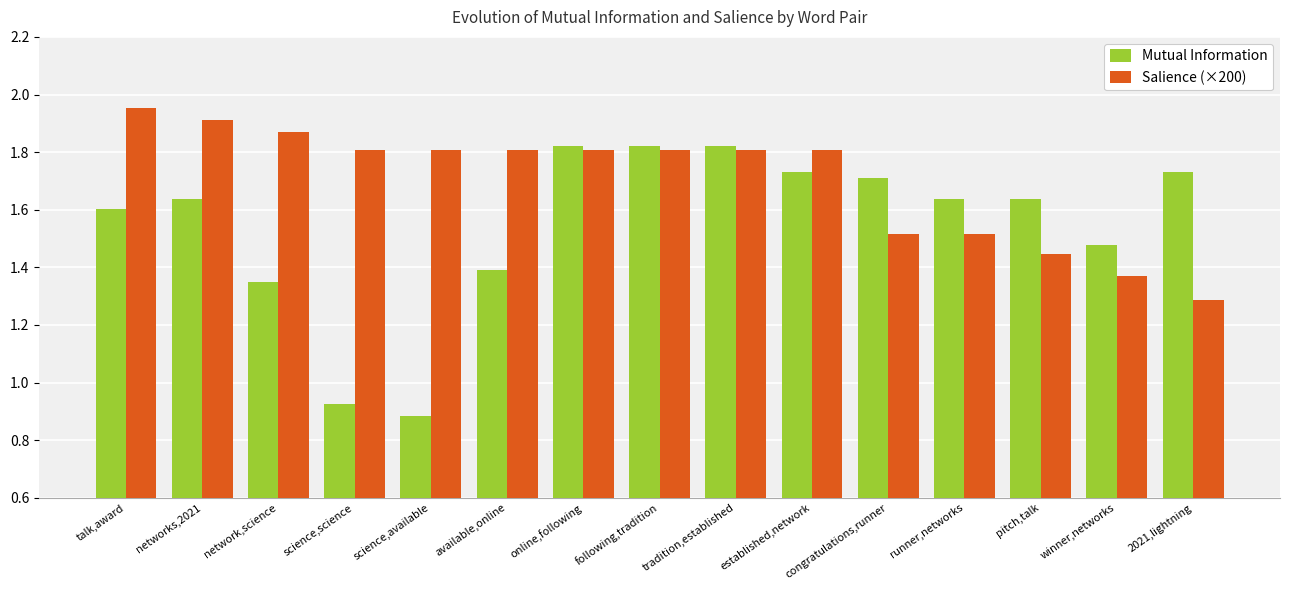

List the series in order of their overall mean, highest first.

Salience (×200), Mutual Information